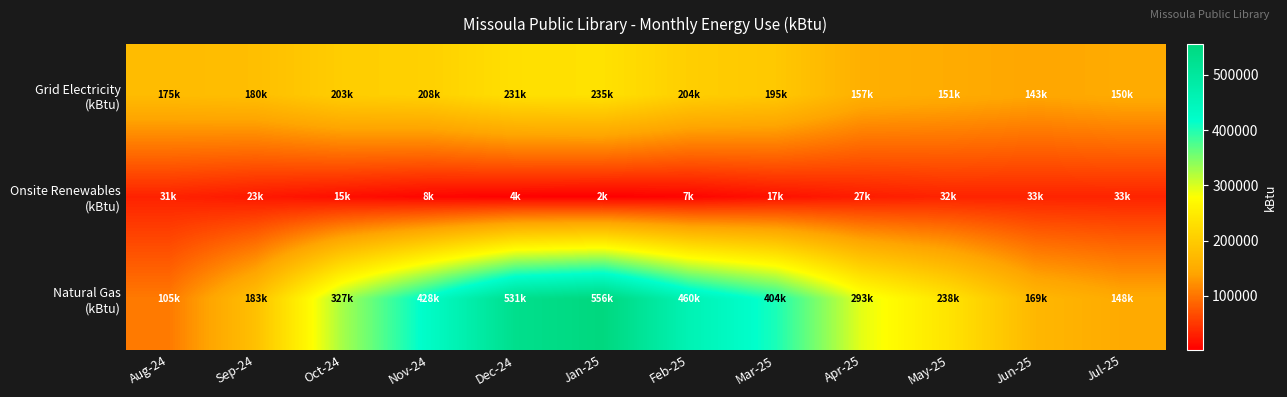

Between May-25 and Oct-24, which is larger?

Oct-24